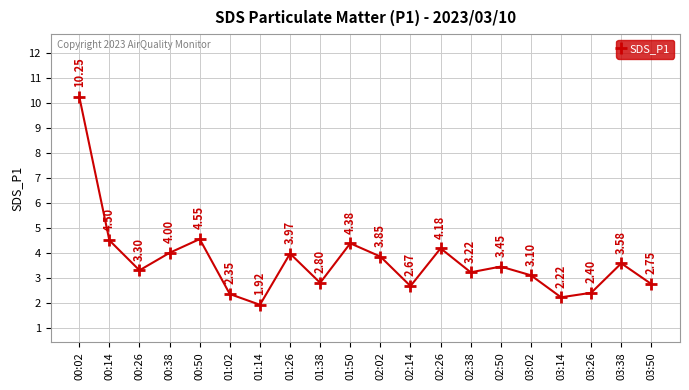

Rank the categories by value from lowest to highest.

01:14, 03:14, 01:02, 03:26, 02:14, 03:50, 01:38, 03:02, 02:38, 00:26, 02:50, 03:38, 02:02, 01:26, 00:38, 02:26, 01:50, 00:14, 00:50, 00:02